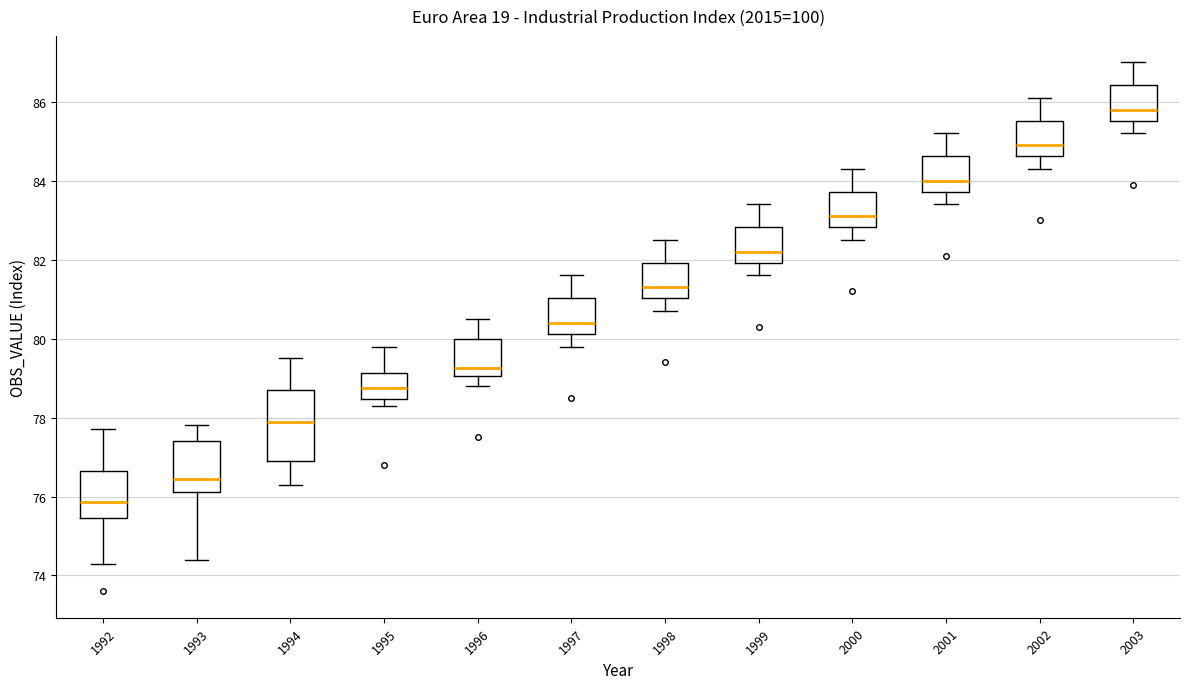

Reading left to right, read every box against the y-axis: the position of its median line, the range the box covers, and the ends of its whiskers. The values are not printed on the chart, so give them approximately, as read against the axis.

1992: median 75.8, box 75.4 to 76.6, whiskers 74.4 to 77.8
1993: median 76.4, box 76.2 to 77.4, whiskers 74.4 to 77.8
1994: median 78.0, box 77.0 to 78.8, whiskers 76.4 to 79.6
1995: median 78.8, box 78.4 to 79.2, whiskers 78.4 (just below the box's lower edge) to 79.8
1996: median 79.2, box 79.0 to 80.0, whiskers 78.8 to 80.6
1997: median 80.4, box 80.2 to 81.0, whiskers 79.8 to 81.6
1998: median 81.4, box 81.0 to 82.0, whiskers 80.8 to 82.6
1999: median 82.2, box 82.0 to 82.8, whiskers 81.6 to 83.4
2000: median 83.2, box 82.8 to 83.8, whiskers 82.6 to 84.4
2001: median 84.0, box 83.8 to 84.6, whiskers 83.4 to 85.2
2002: median 85.0, box 84.6 to 85.6, whiskers 84.4 to 86.2
2003: median 85.8, box 85.6 to 86.4, whiskers 85.2 to 87.0